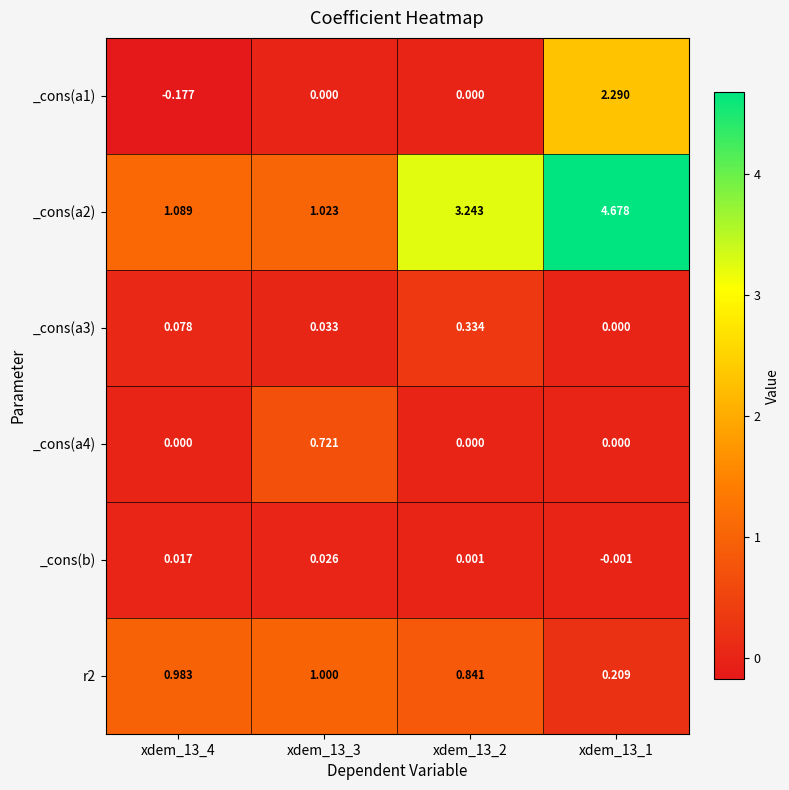

How many data points in _cons(a1) are less than 0?

1